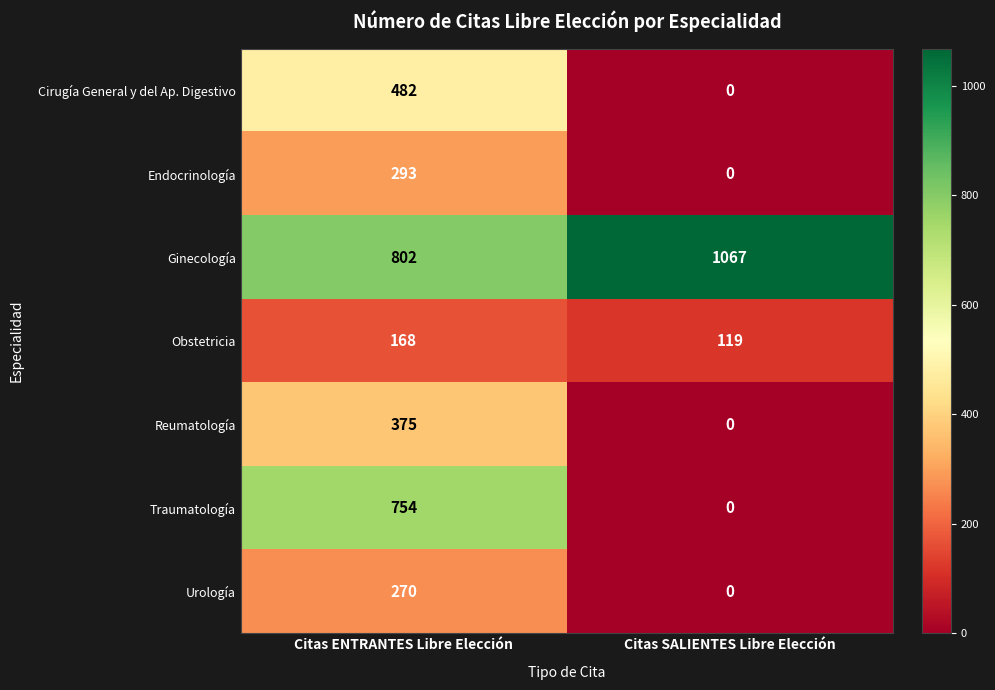

What is the maximum value shown in the chart?

1067